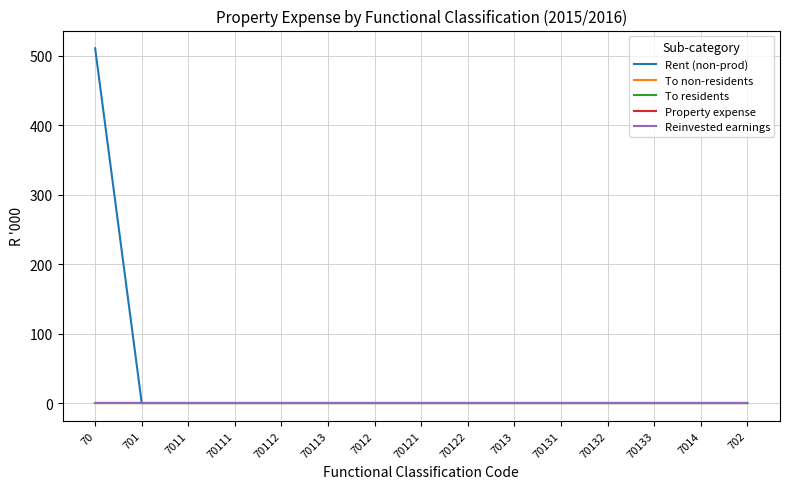

At which category is the sum across all series the highest?

70